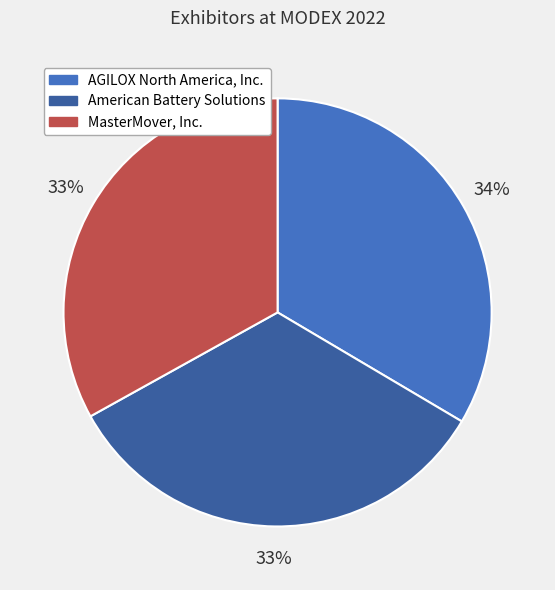

Is it true that American Battery Solutions is 21% of the pie?

False